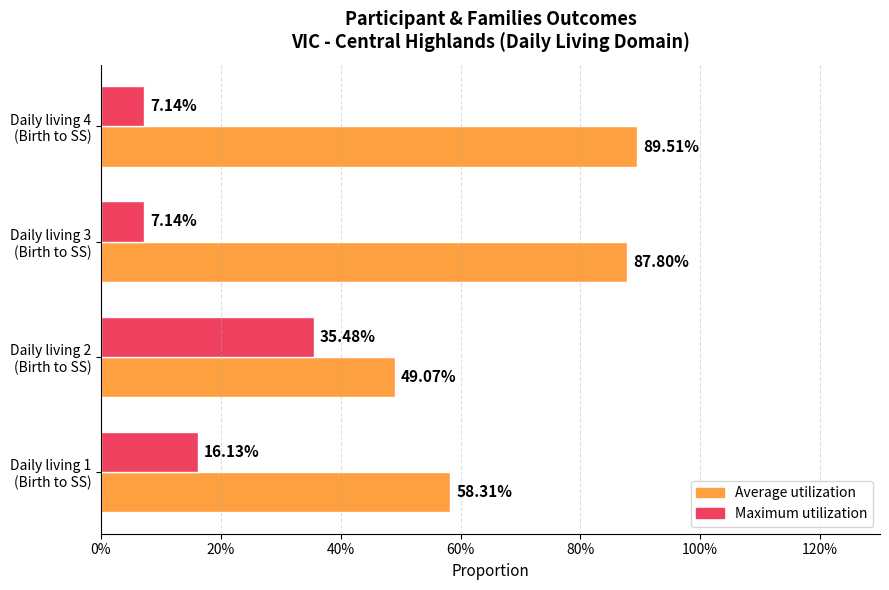

Rank the series by their maximum value, from lowest to highest.

Maximum utilization, Average utilization